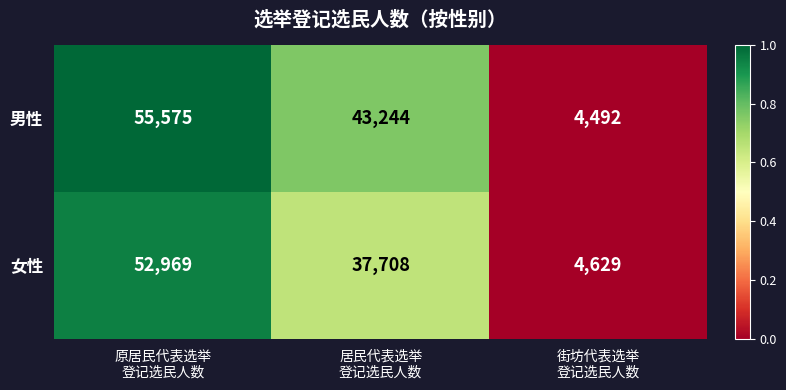

Which series has the largest range (max minus min)?

男性